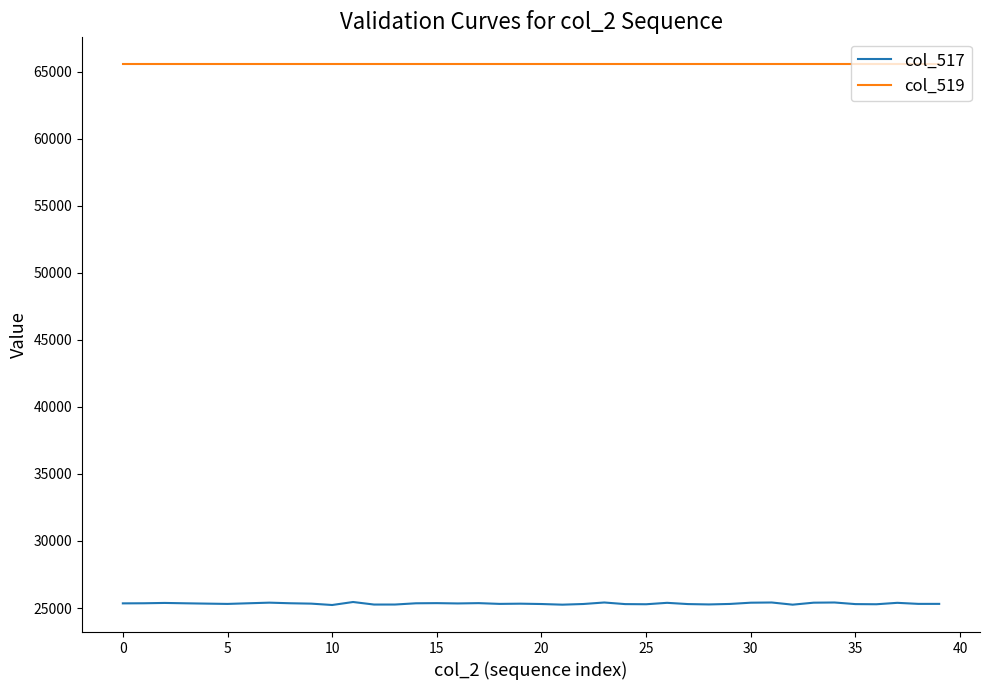

What is the highest value of the col_517 series?

25451